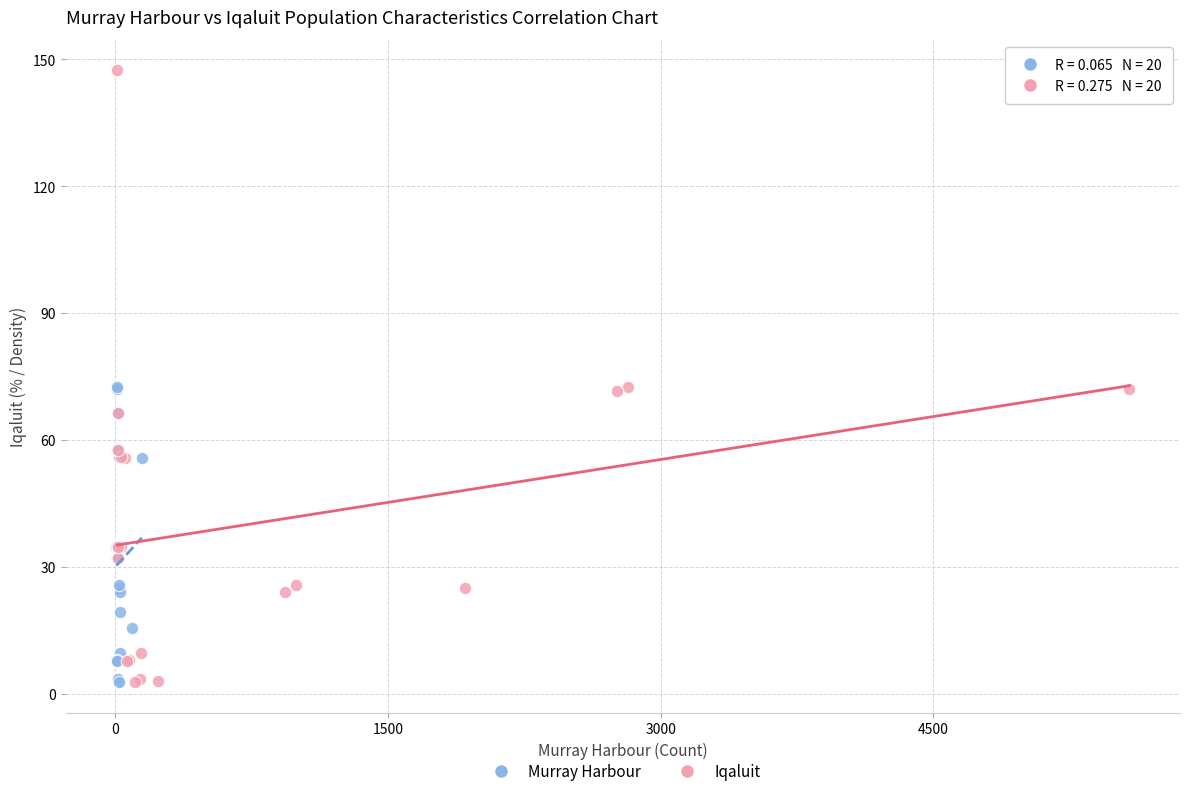

Which series has the widest spread of Y values?

Iqaluit